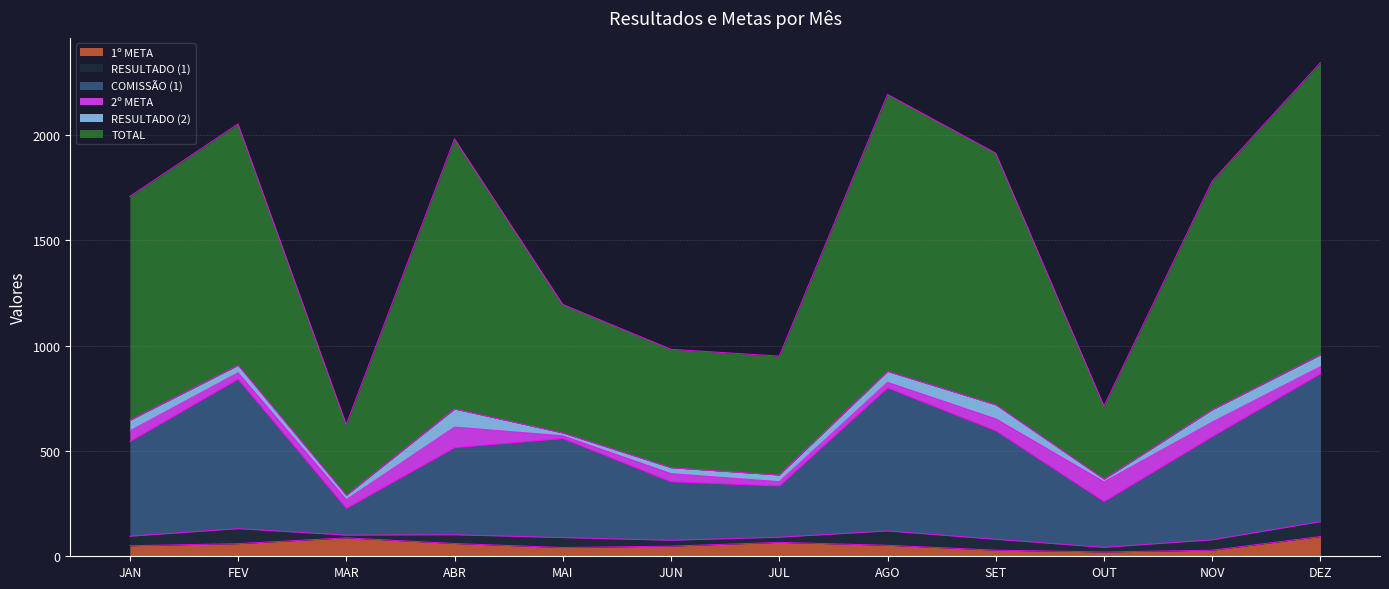

What is the maximum value for 1º META?

94.0